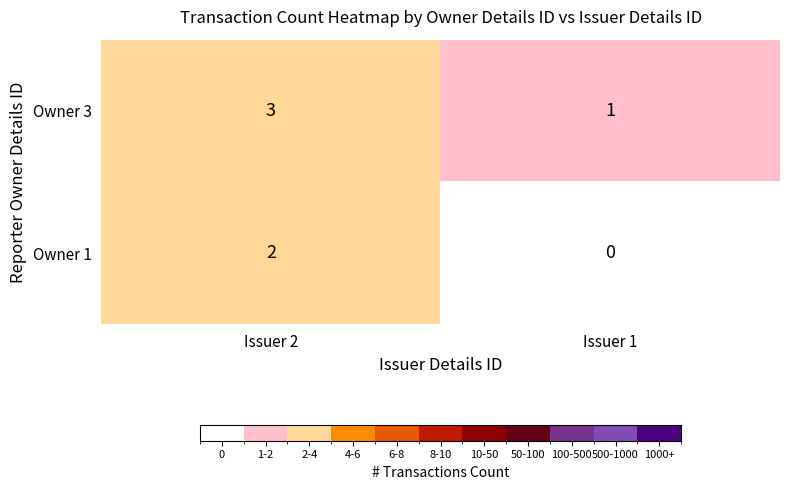

What is the sum of the Owner 3 values at Issuer 1 and Issuer 2?

4